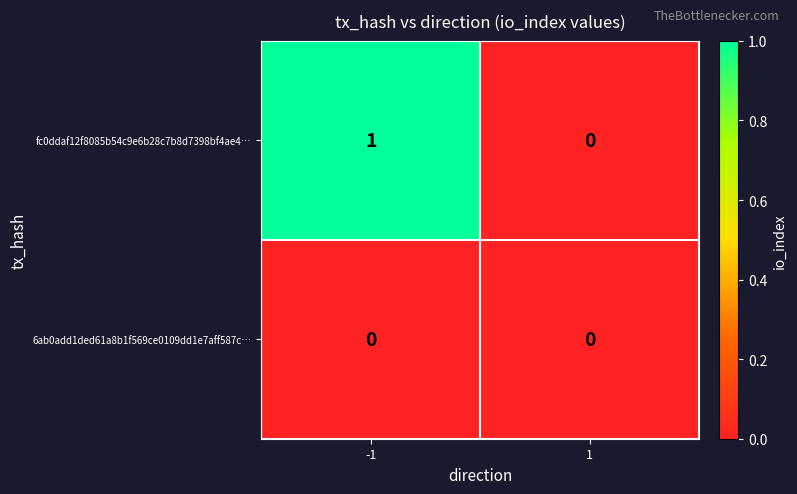

Between -1 and 1, which series saw the biggest shift?

fc0ddaf12f8085b54c9e6b28c7b8d7398bf4ae4…